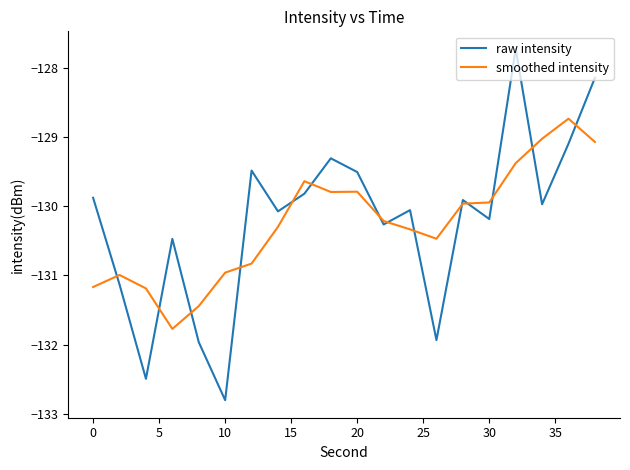

List the series in order of their peak value, lowest first.

smoothed intensity, raw intensity